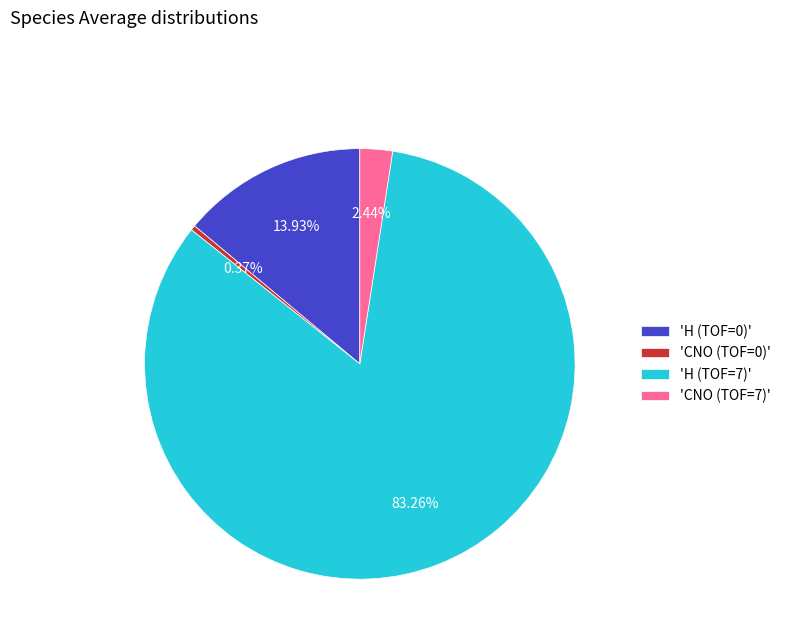

Is there any slice that represents more than half of the pie?

Yes